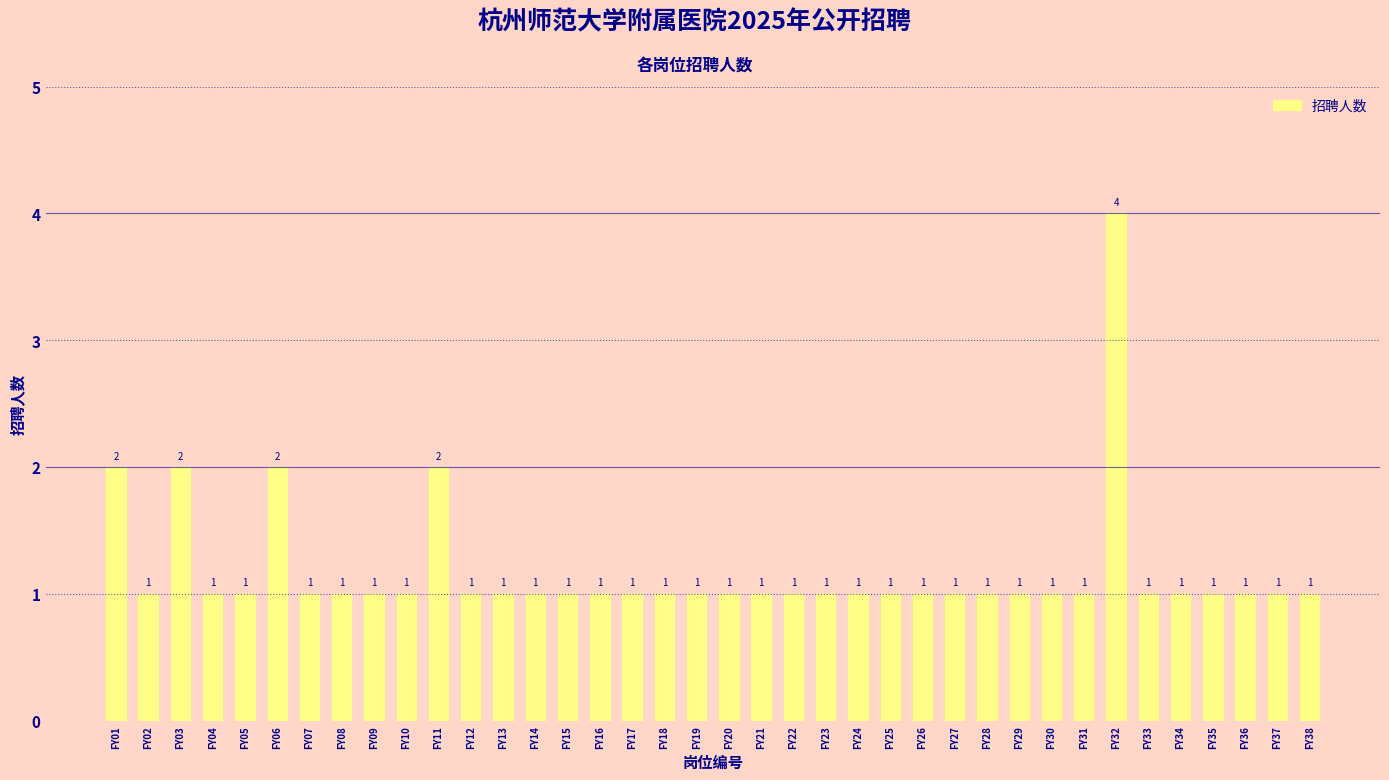

Are the bars horizontal?

No